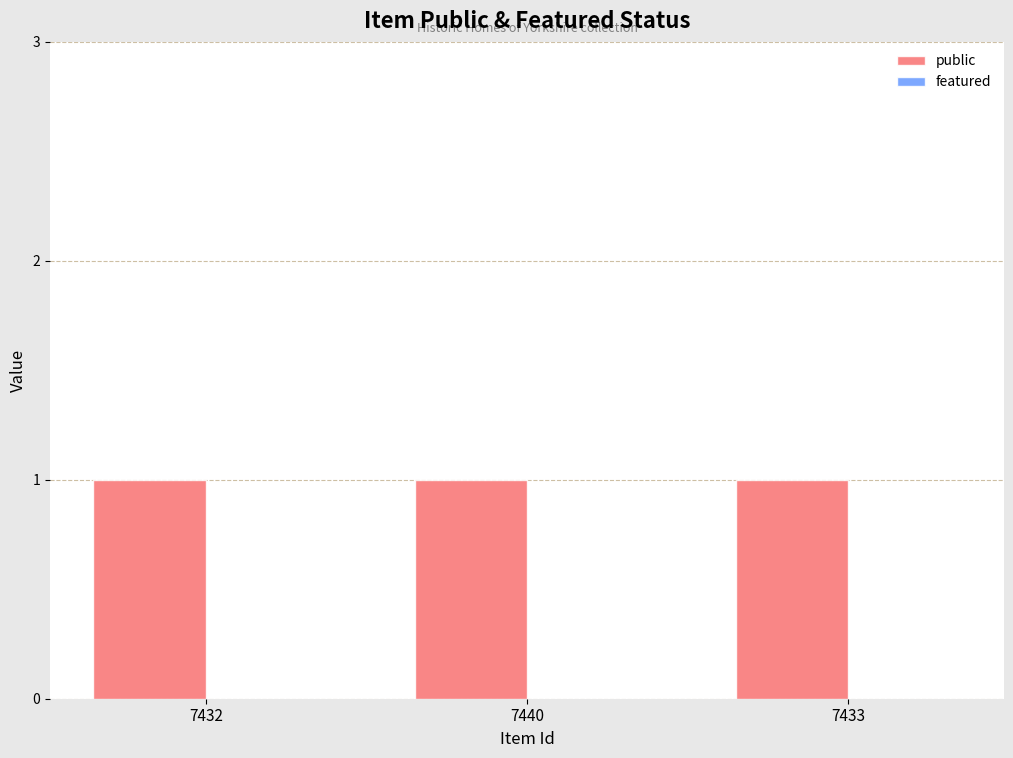

At 7440, list the series in order from largest to smallest.

public, featured